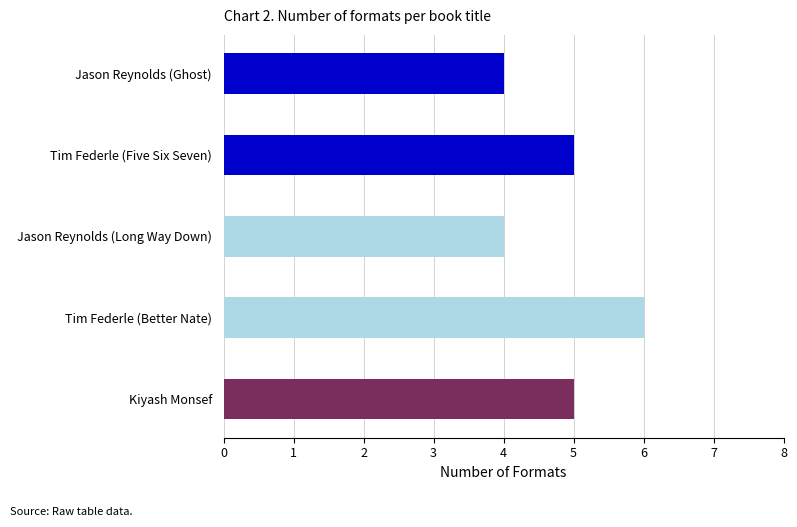

What is the ratio of the value at Jason Reynolds (Ghost) to the value at Kiyash Monsef?

0.8